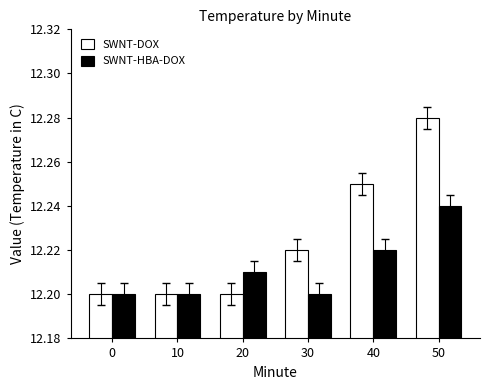

What is the sum of all SWNT-HBA-DOX values?

73.3